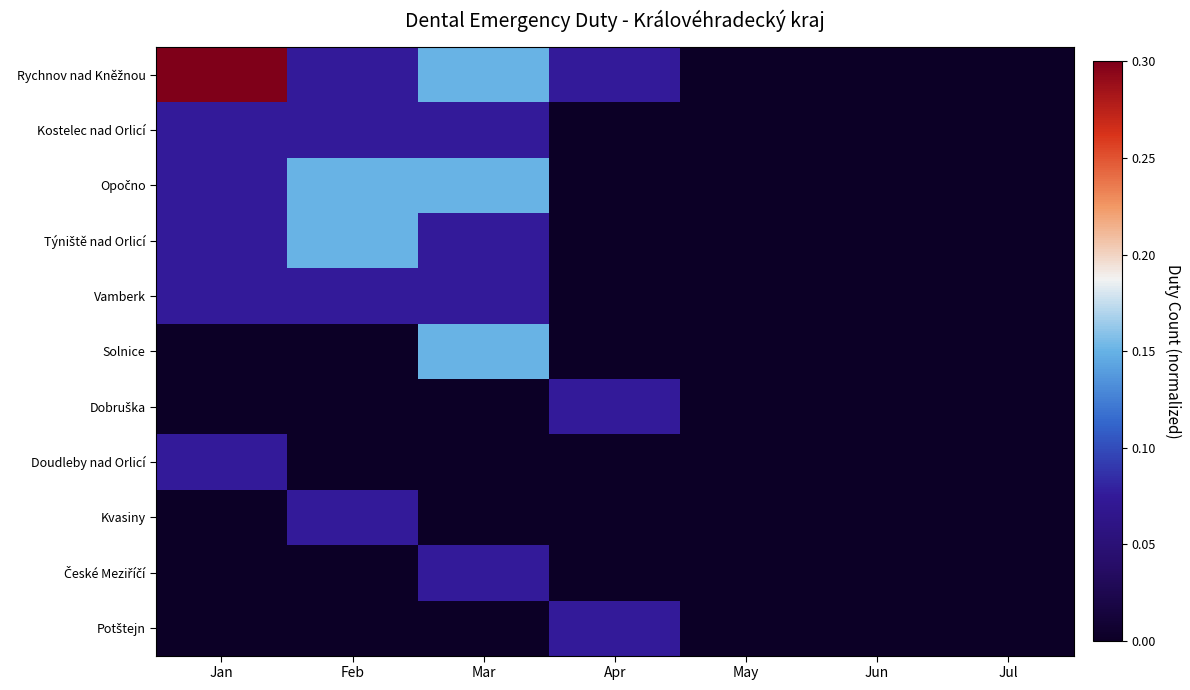

How many distinct data groups are displayed?

11